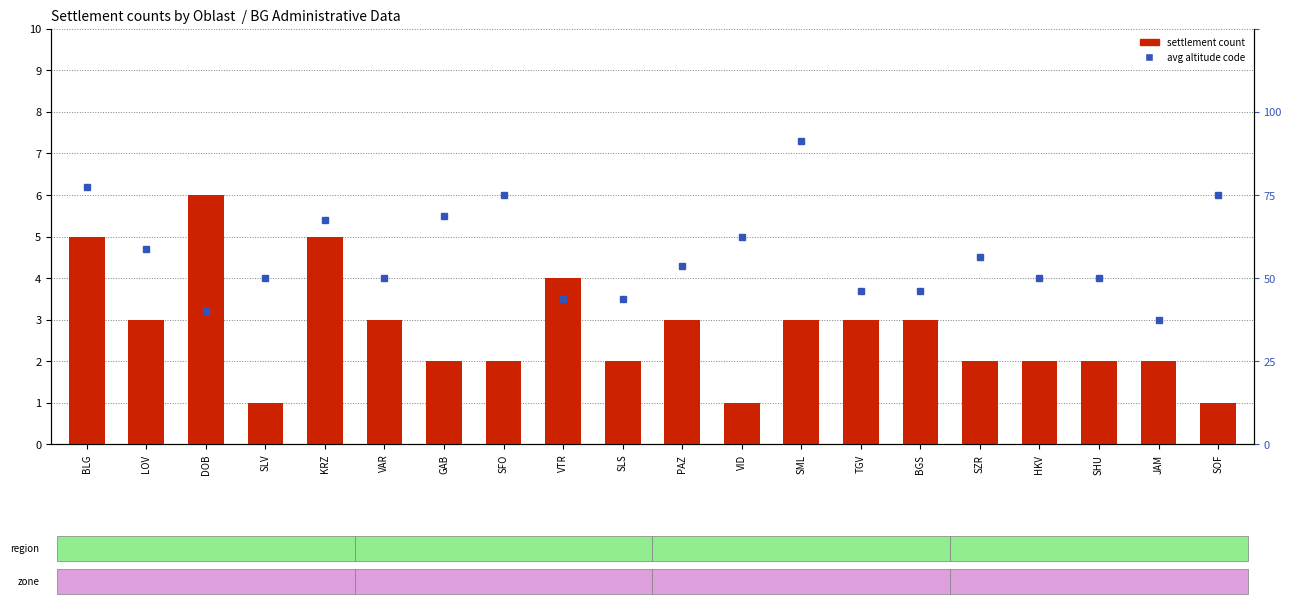

What position from the right is GAB?

14